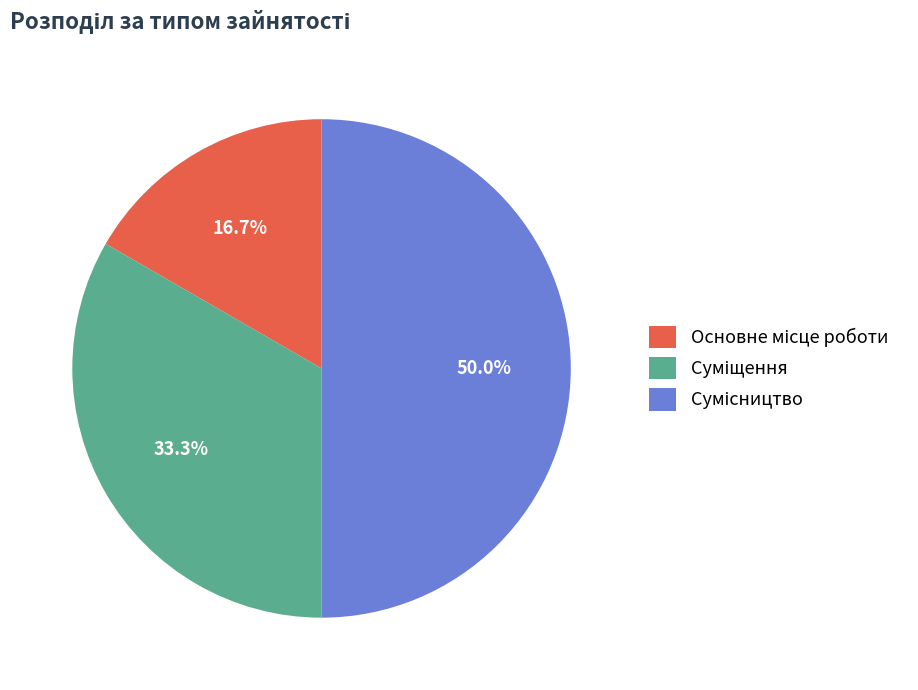

How many segments does this pie chart have?

3